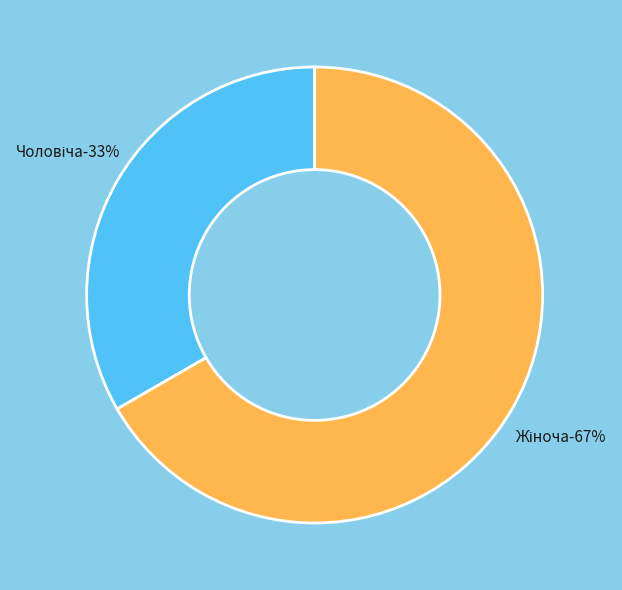

Does any single category account for the majority?

Yes